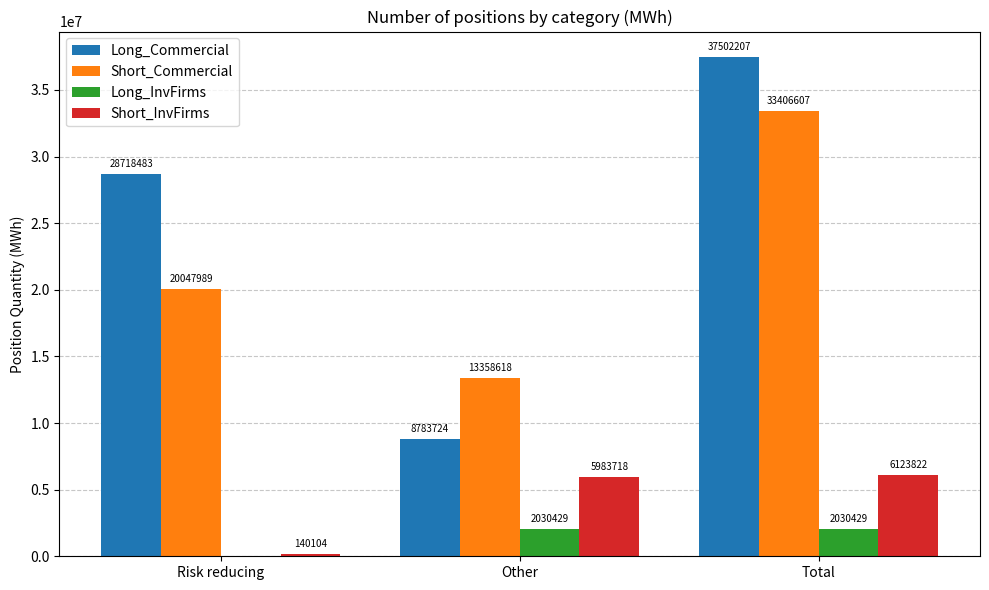

What are all the series names shown in the legend?

Long_Commercial, Short_Commercial, Long_InvFirms, Short_InvFirms